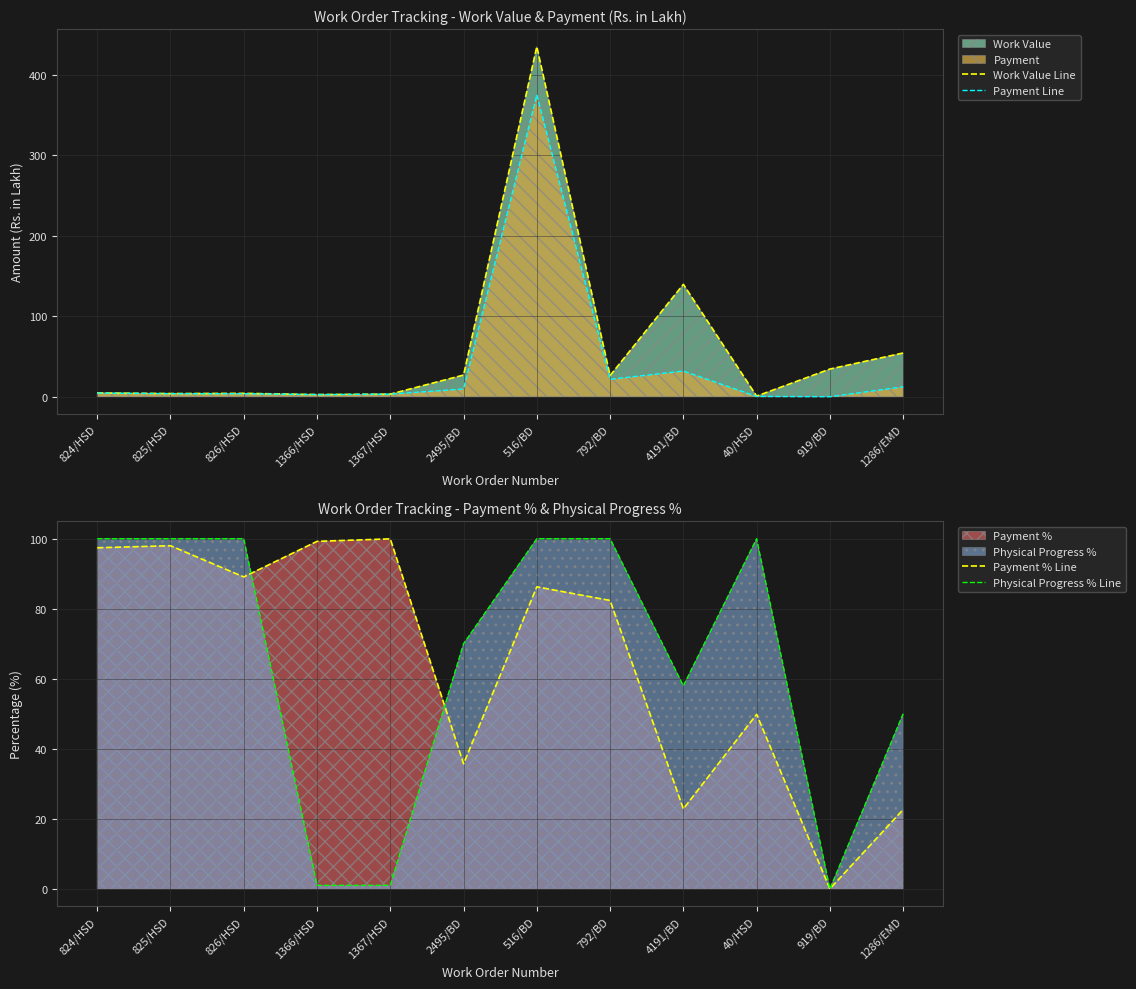

Where does the Payment % Line series first go above 86?

824/HSD